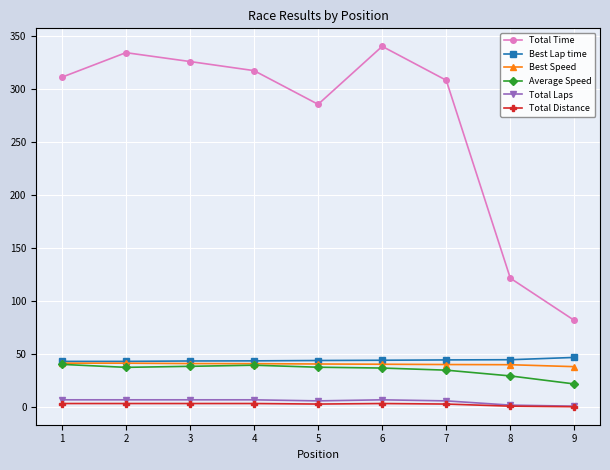

What is the minimum value for Average Speed?

22.0